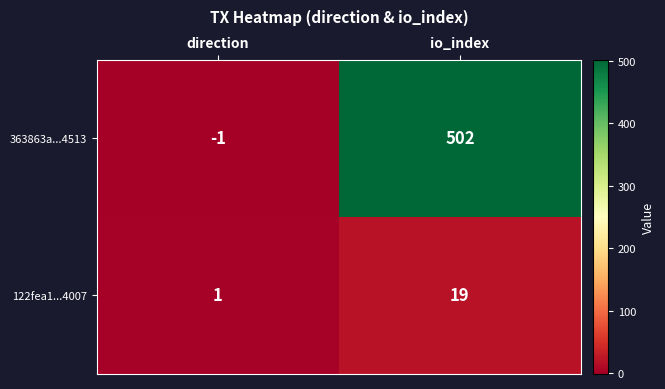

What is the sum of the 363863a...4513 values at io_index and direction?

501